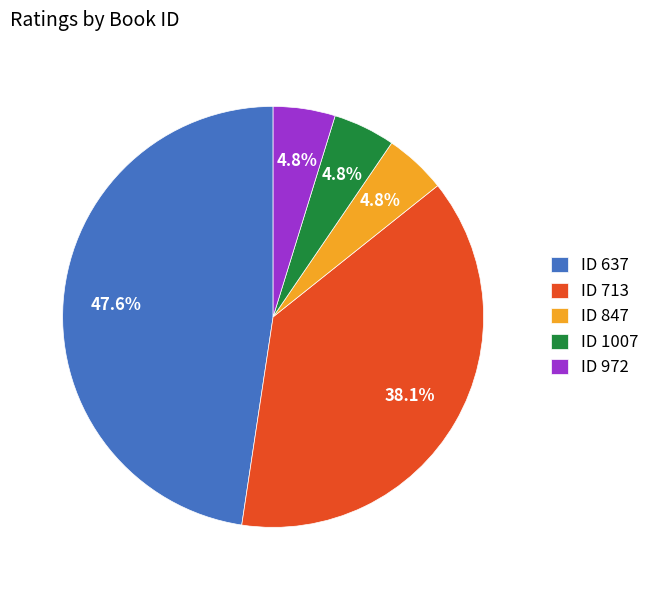

Does ID 972 account for over 50% of the chart?

No